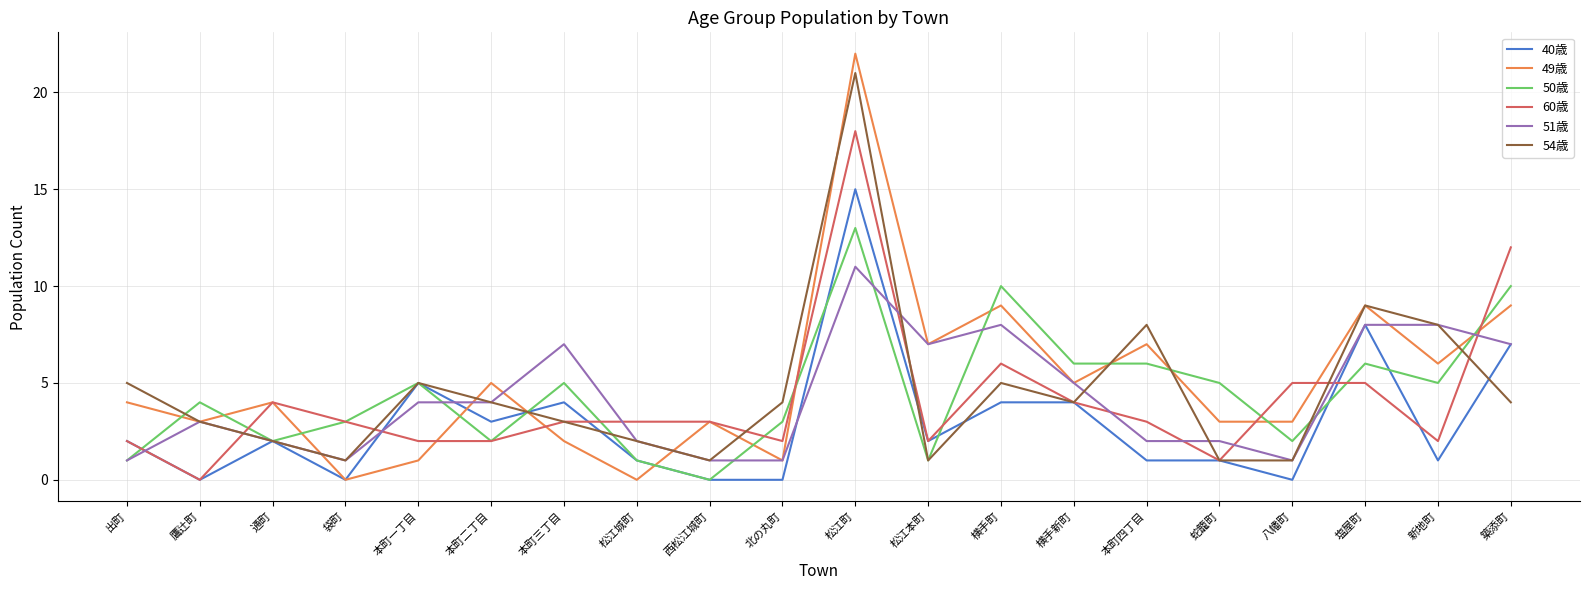

What is the sum of all 54歳 values?

92